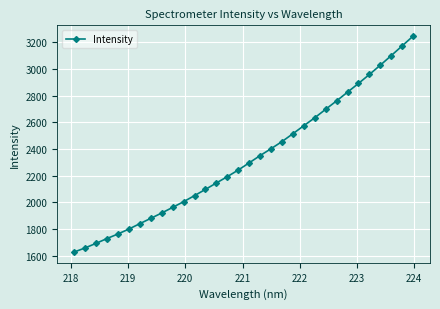

True or false: the data has more than 2 interior local peaks.

False